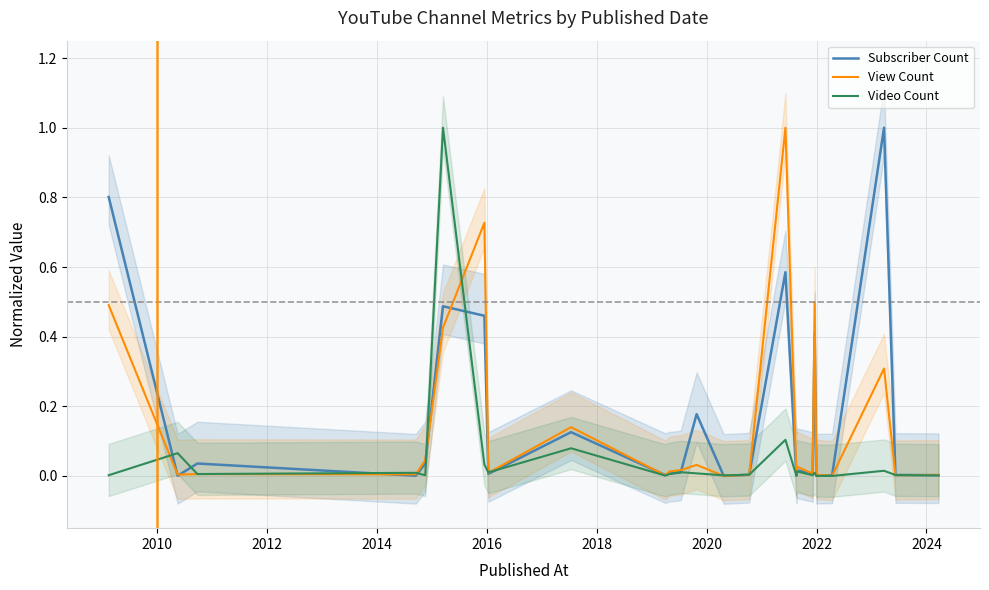

What is the maximum value for Subscriber Count?

1.0